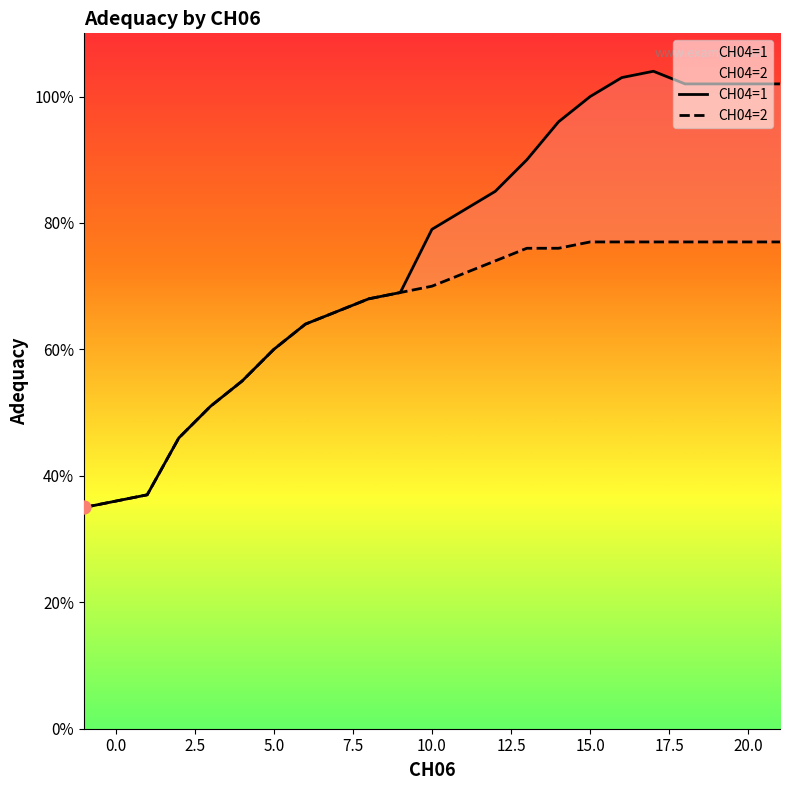

Is the value of CH04=2 at 17.5 greater than the value of CH04=1 at 7.5?

Yes